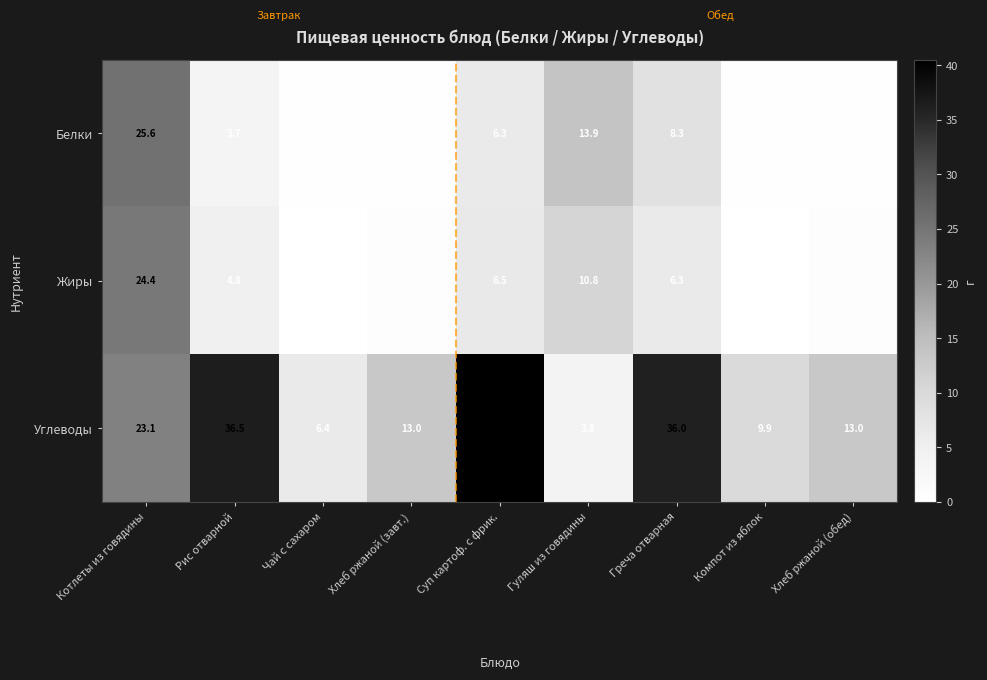

At which category is the sum across all series the highest?

Котлеты из говядины